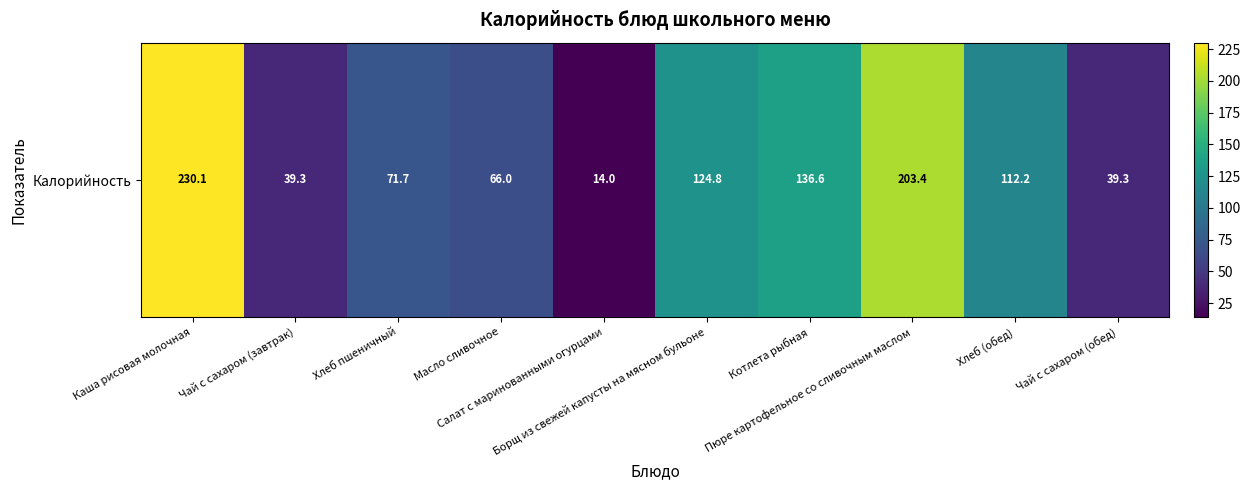

Is it true that the value at Масло сливочное is 98.2?

False